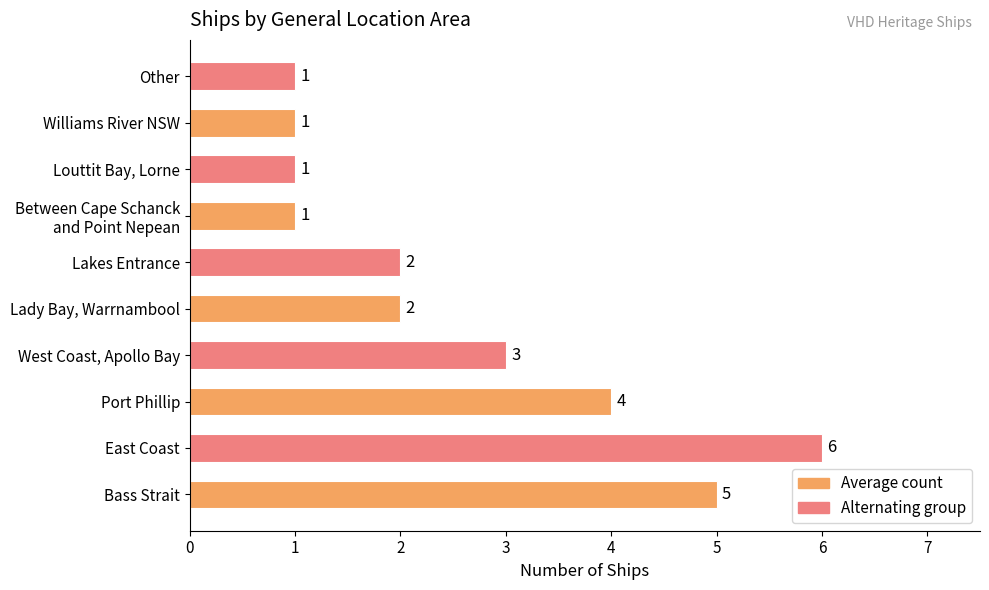

True or false: the data shows 1 at Williams River NSW.

True